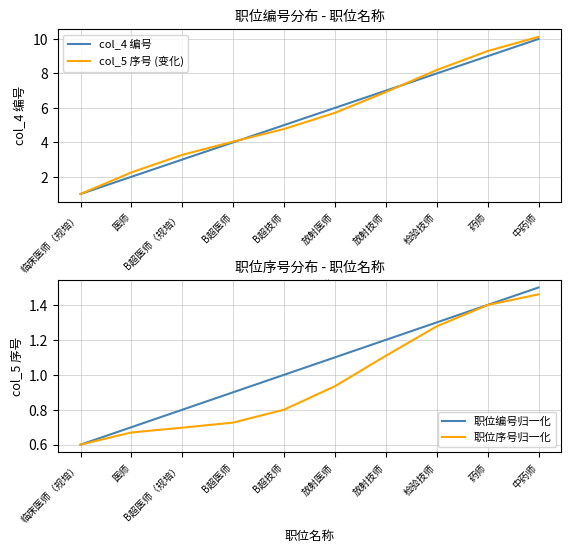

How many values in the col_5 序号 (变化) series exceed 5?

5